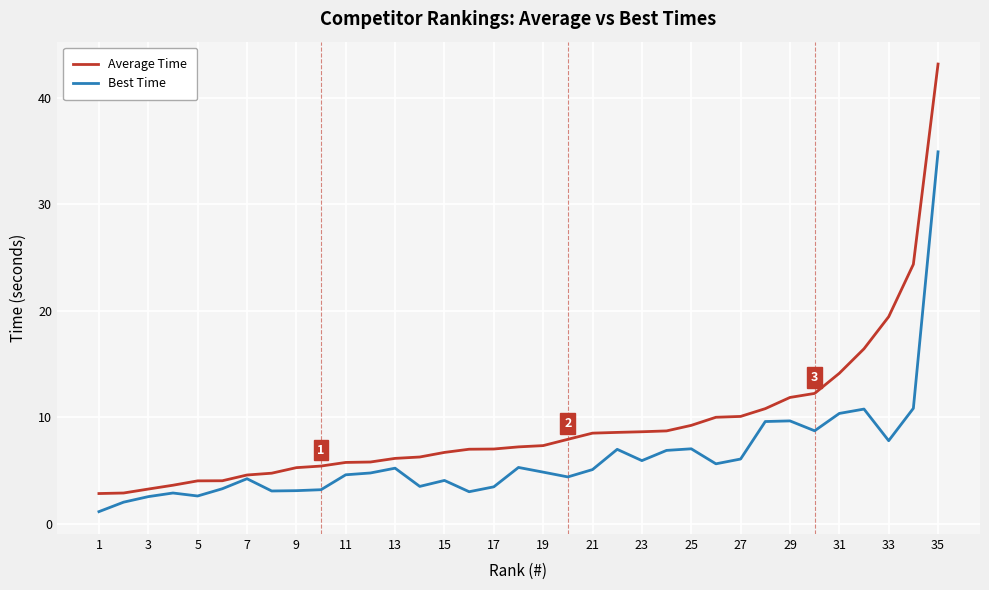

Is this an area chart (filled region under the line)?

No